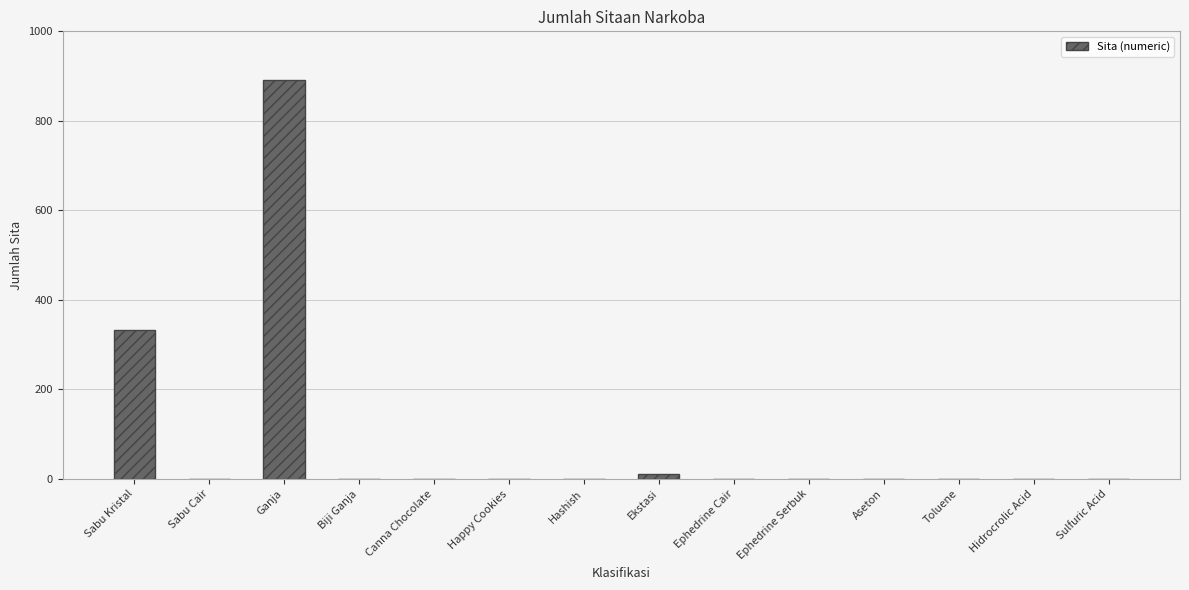

Reading left to right, extract all data points from this chart.

Sabu Kristal=332	Sabu Cair=0	Ganja=891	Biji Ganja=0	Canna Chocolate=0	Happy Cookies=0	Hashish=0	Ekstasi=11	Ephedrine Cair=0	Ephedrine Serbuk=0	Aseton=0	Toluene=0	Hidrocrolic Acid=0	Sulfuric Acid=0